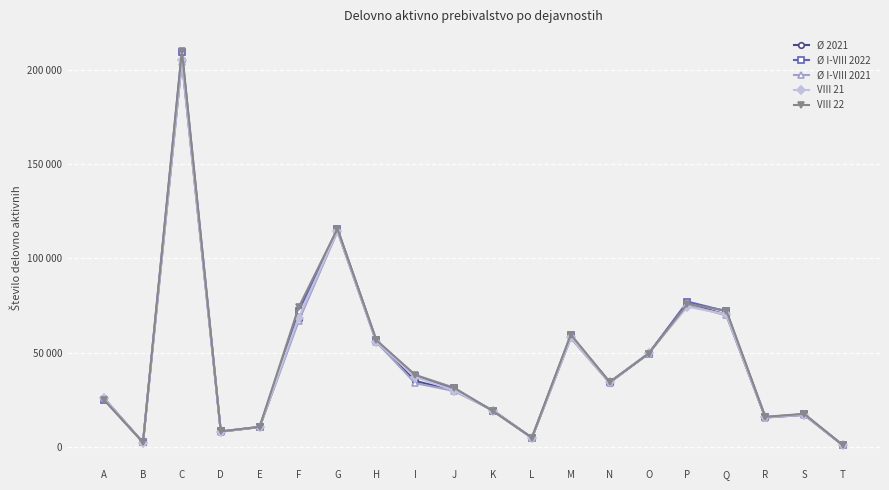

Is this an area chart (filled region under the line)?

No